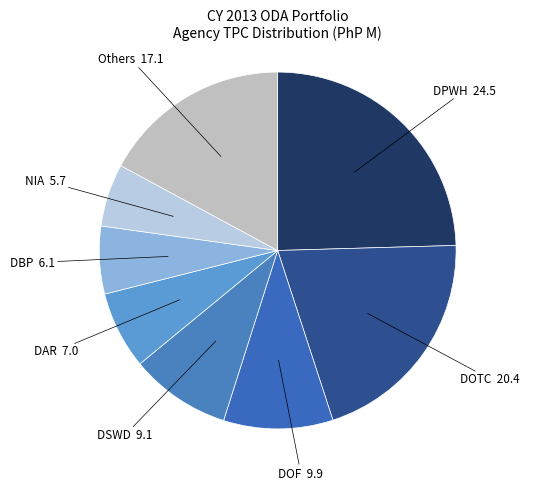

Do DAR and DOF together represent more than half of the pie?

No